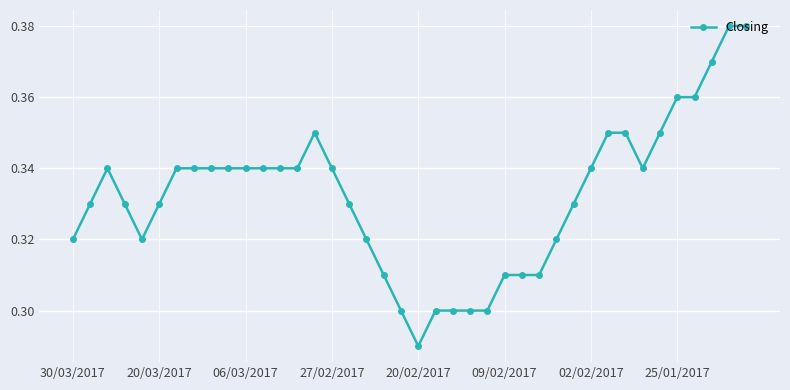

True or false: there are more than 0 points higher than both neighbors.

True